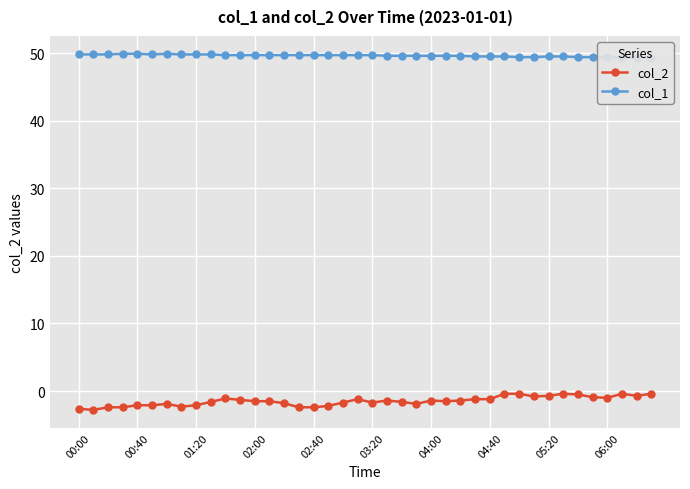

What is the difference between the highest and lowest values at 22?

51.2